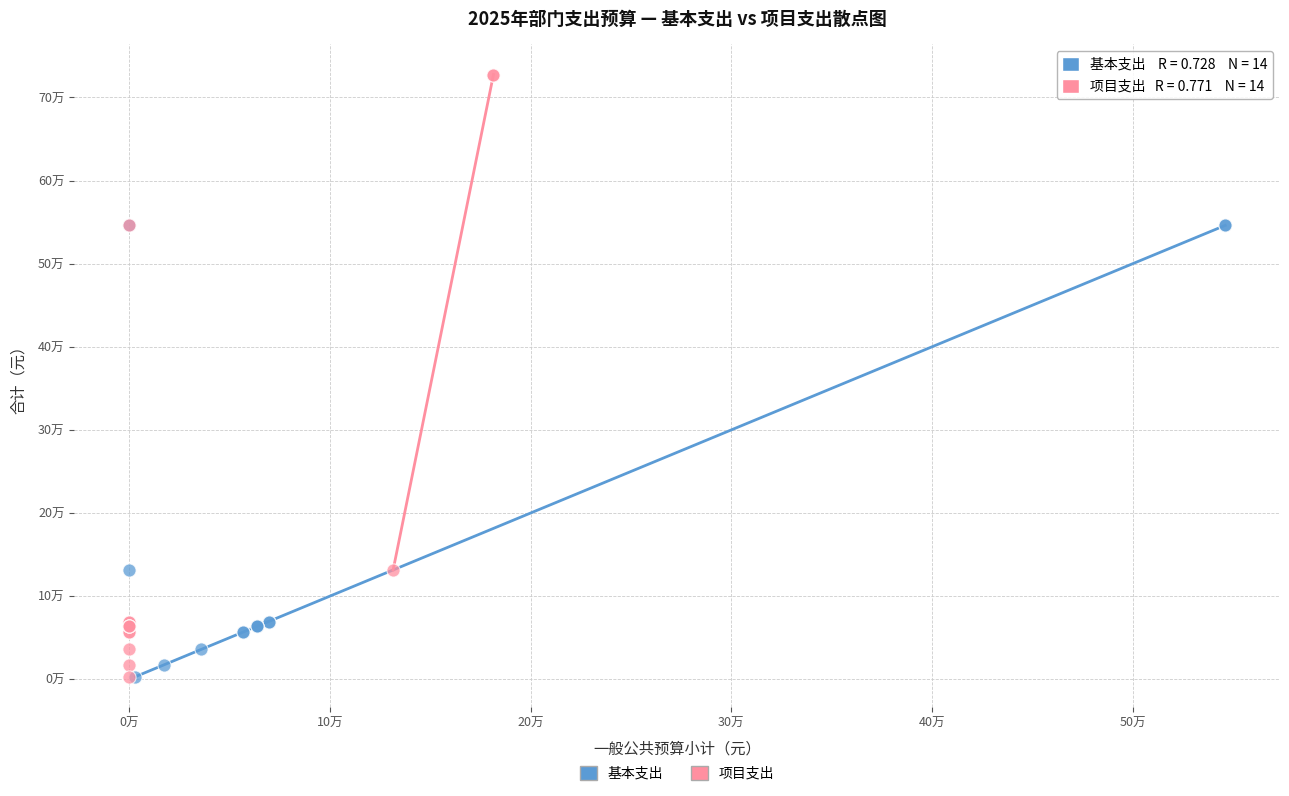

Which series has the largest Y range (max minus min)?

项目支出